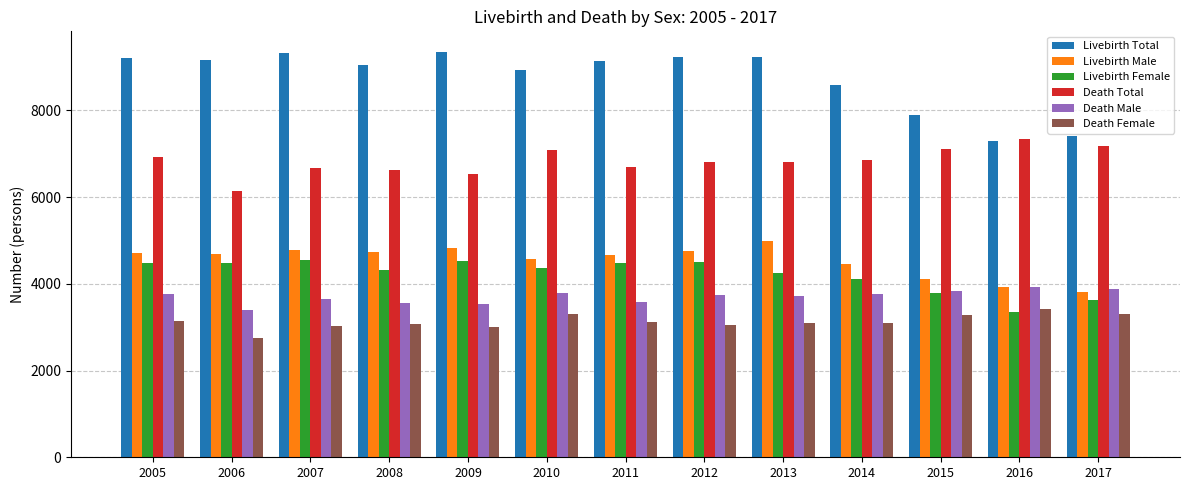

What is the value of the Livebirth Total bar at the 10th from the left?

8586